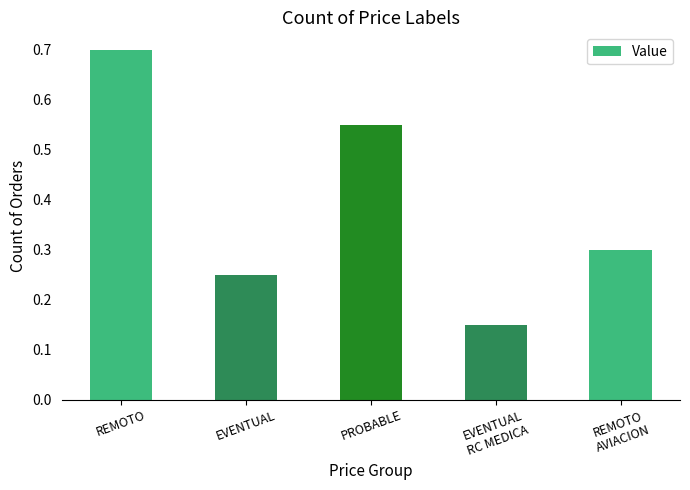

Is it true that the value at PROBABLE is 0.9?

False